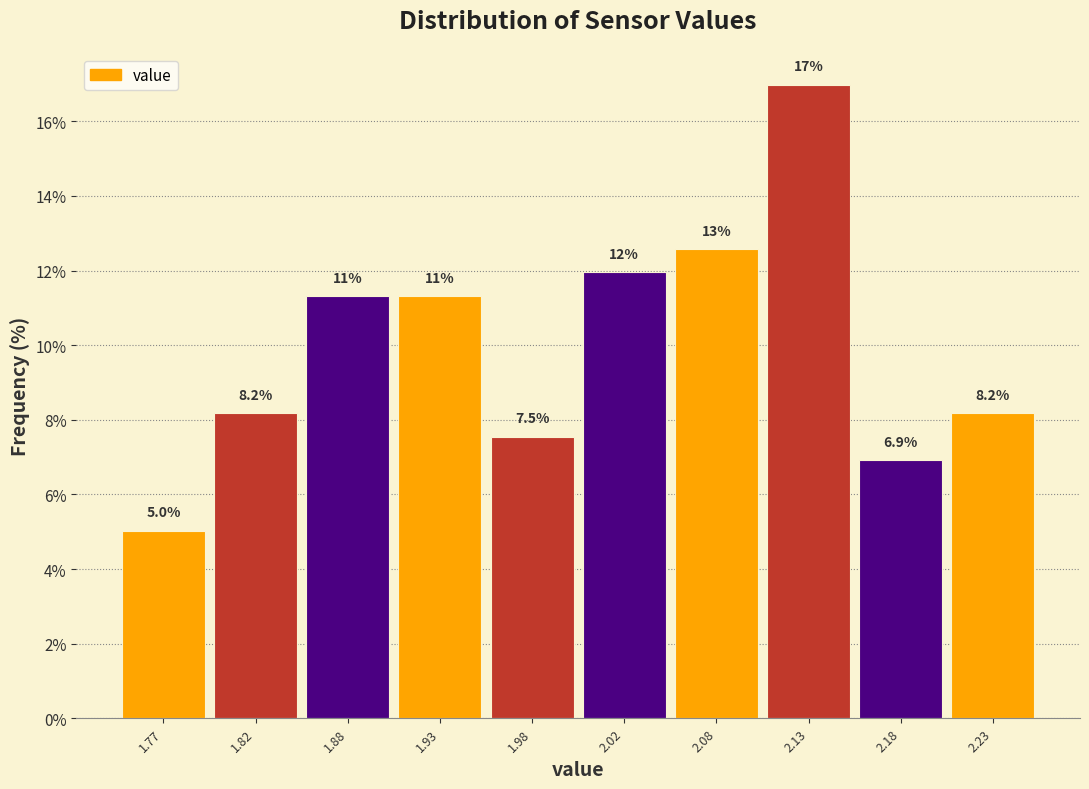

Over which range of the x-axis is the bar tallest?

2.10 to 2.15